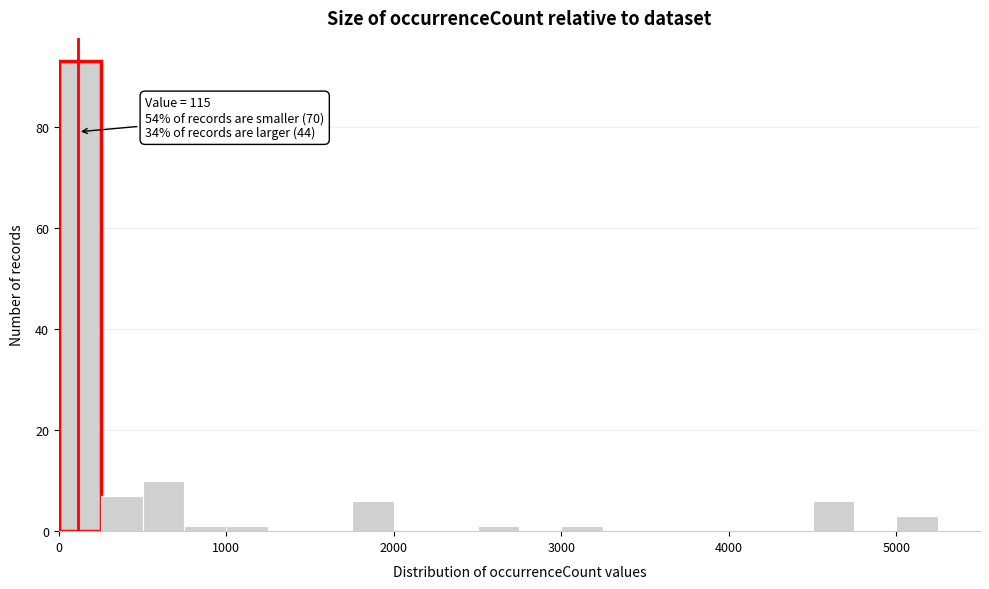

Around what value on the x-axis is the tallest bar? Give the approximate position of its centre, as read against the axis.

100